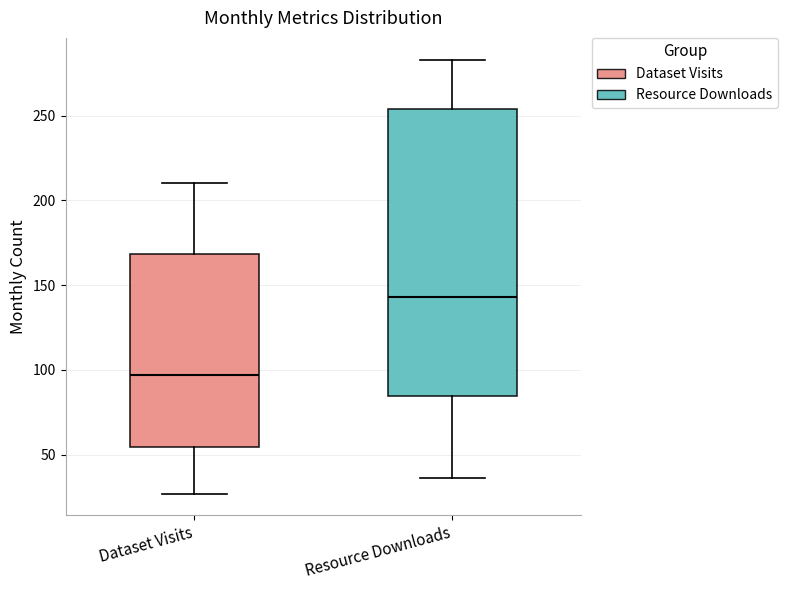

Where does the median line of the box for Resource Downloads sit on the y-axis? The values are not printed on the chart, so give them approximately, as read against the axis.

145